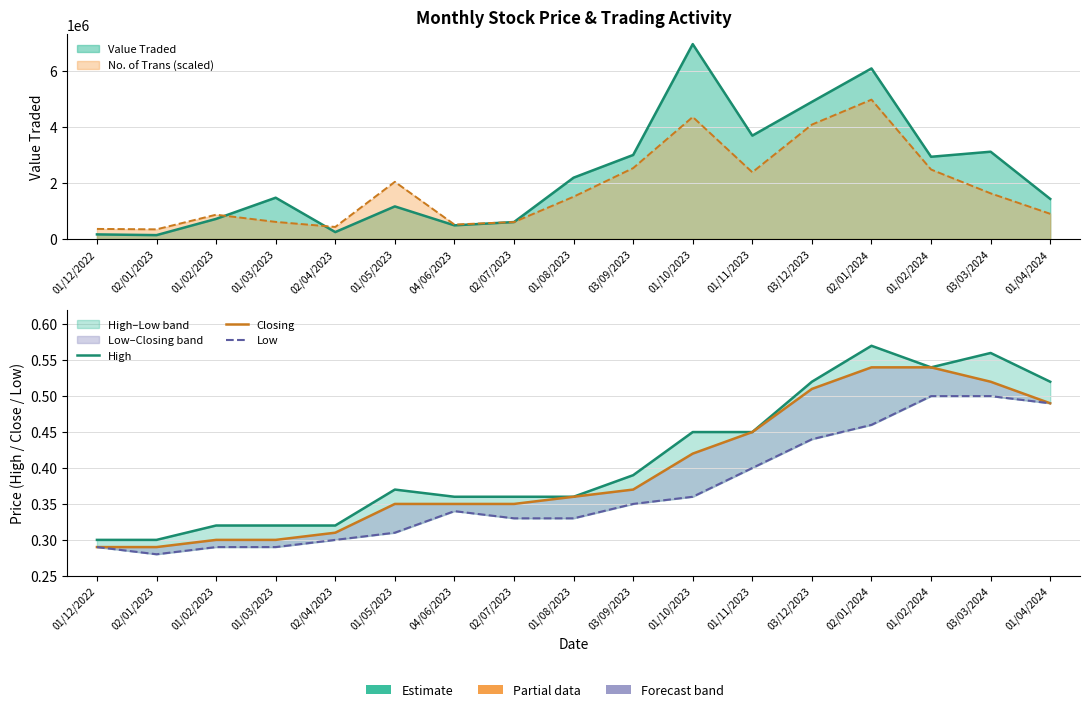

How many interior local peaks does the Low series have?

1